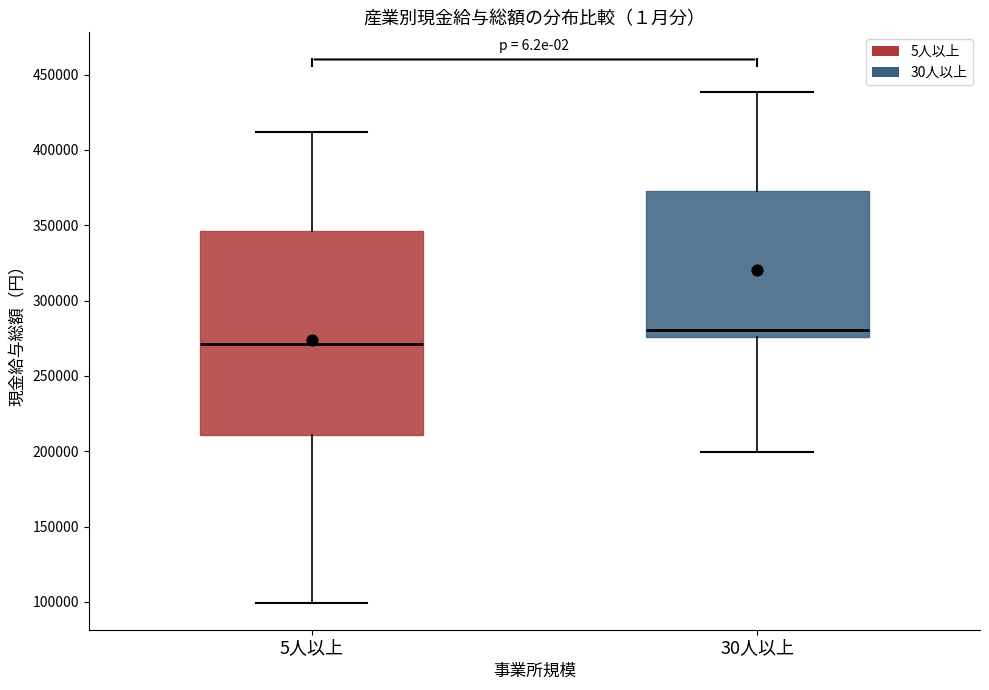

Reading left to right, transcribe this box plot: for each box, give where its median line is, the range the box spans, and where its two whiskers end, as read against the y-axis. The values are not printed on the chart, so give them approximately, as read against the axis.

5人以上: median 270000, box 210000 to 345000, whiskers 100000 to 410000
30人以上: median 280000, box 275000 to 375000, whiskers 200000 to 440000